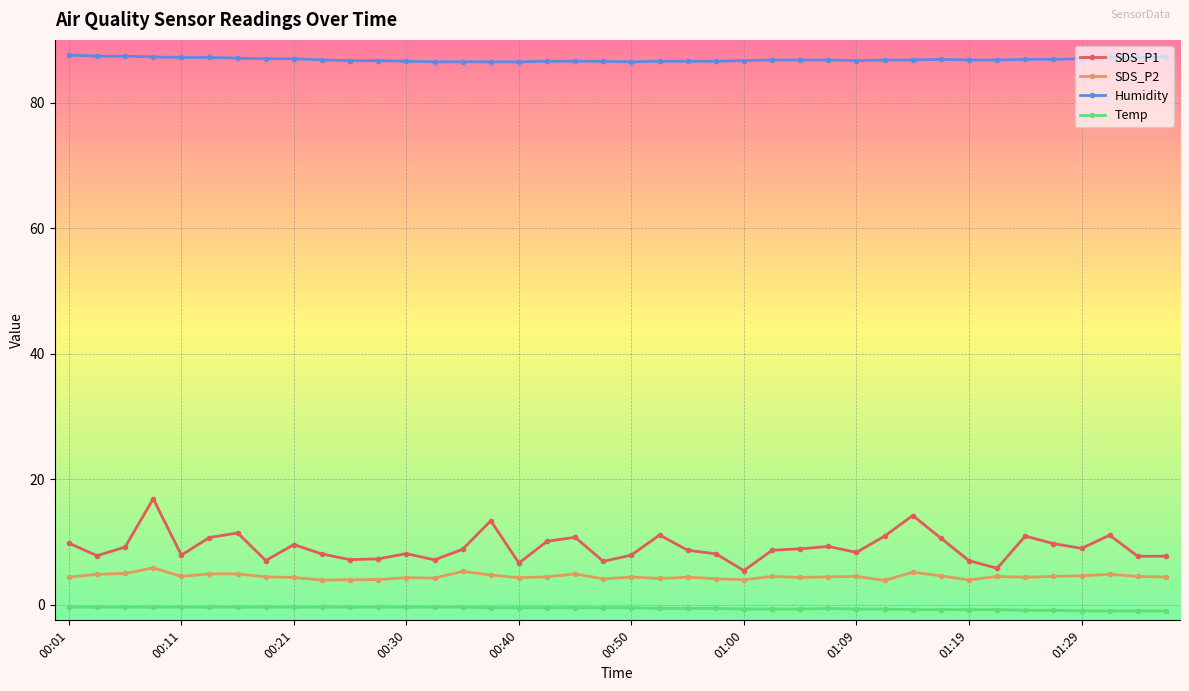

True or false: SDS_P2 has more than 0 interior local peaks.

True